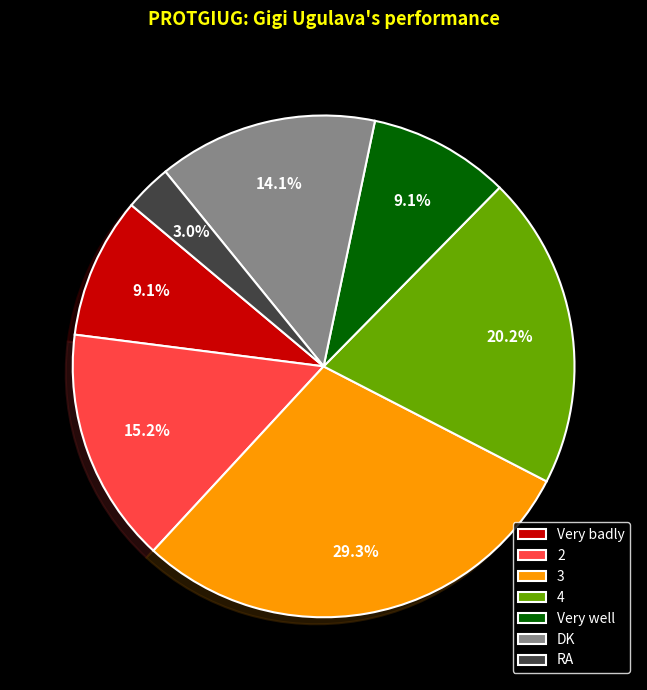

To the nearest percent, what portion does 2 represent?

15%